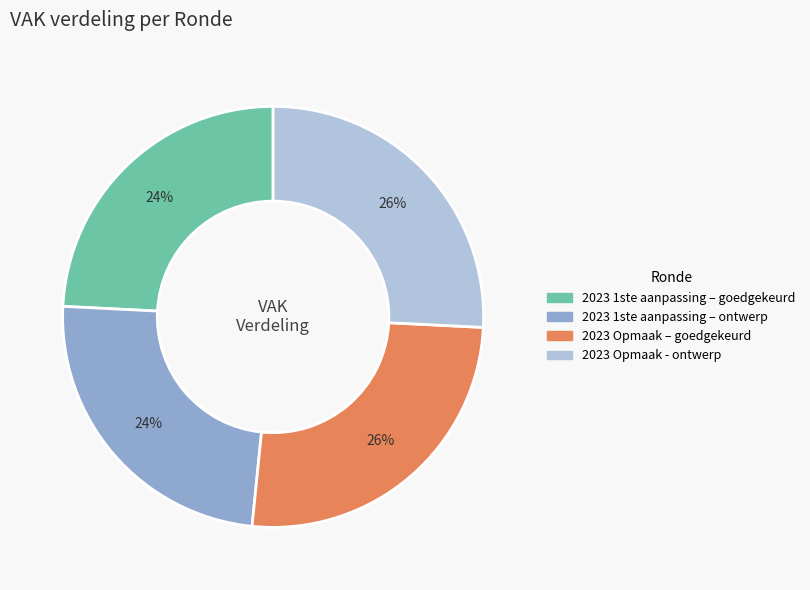

The 2023 Opmaak - ontwerp slice represents 26% of the pie. True or false?

True